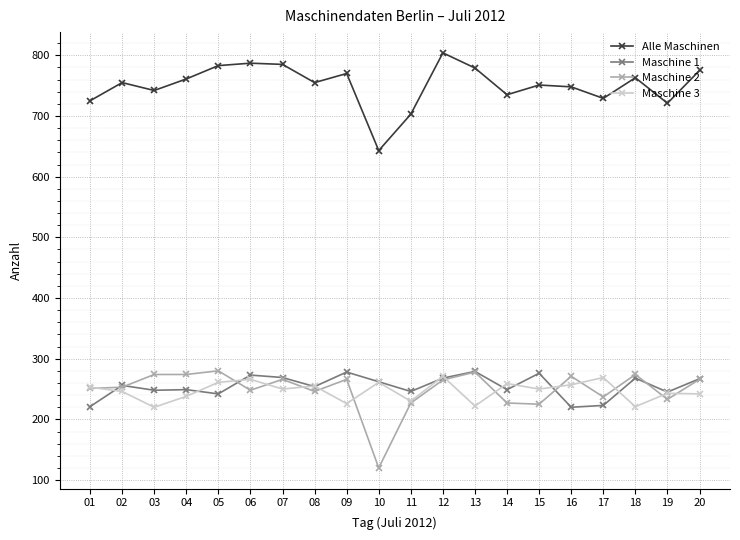

What is the sum of the Maschine 3 values at 19 and 17?

512